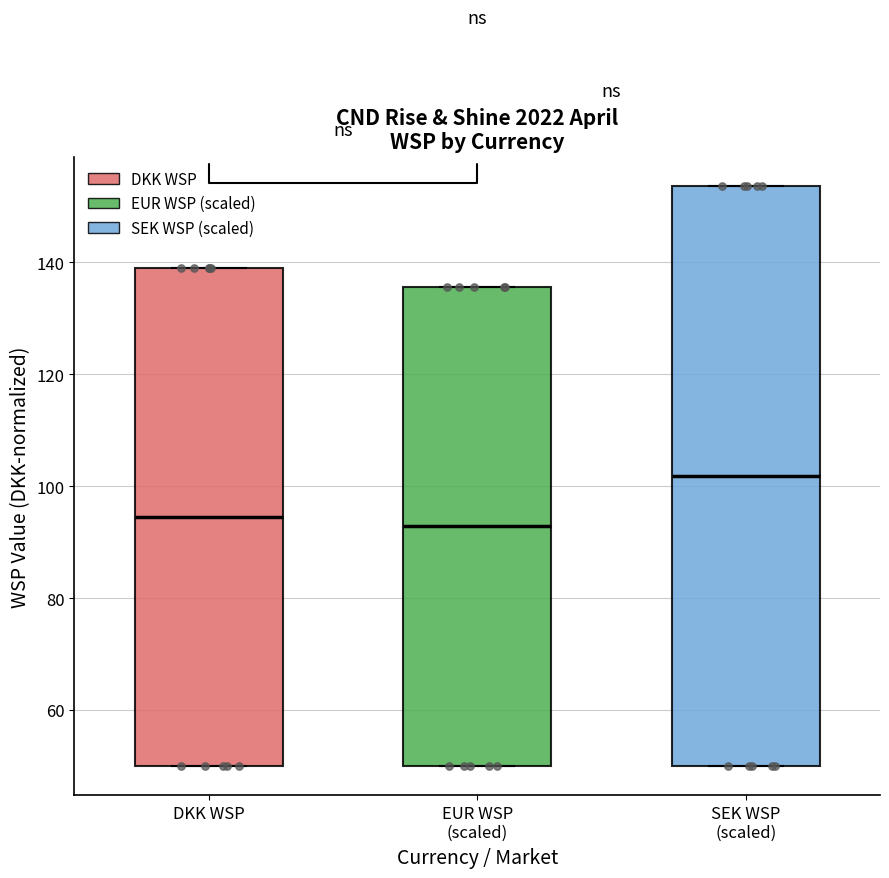

Comparing the boxes themselves (not the whiskers), which one is the tallest?

SEK WSP (scaled)